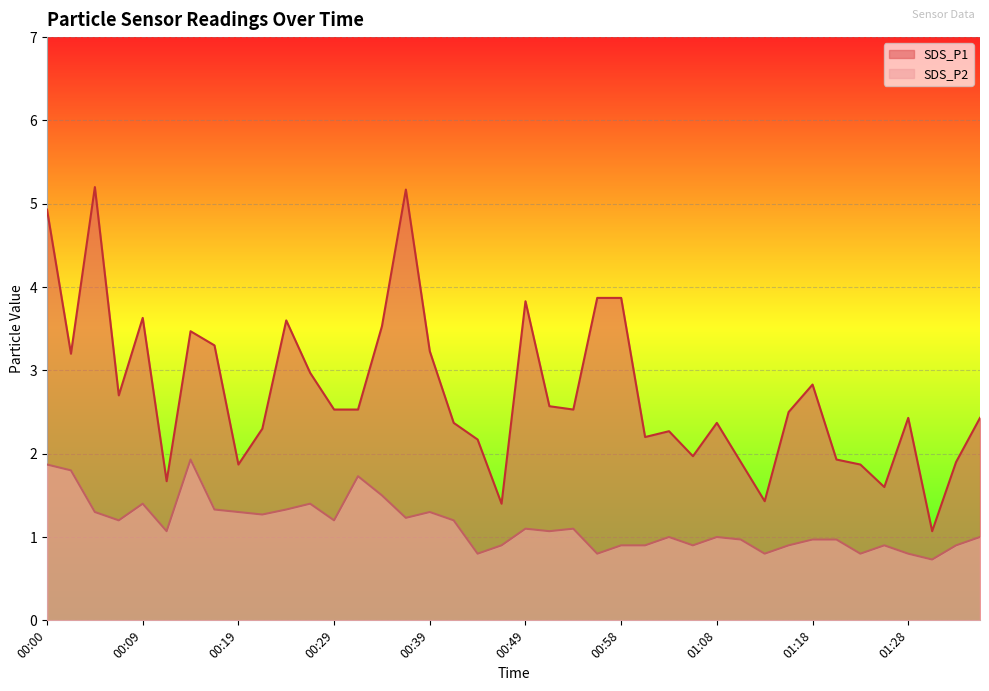

What value does the SDS_P1 series have at 00:19?

1.9